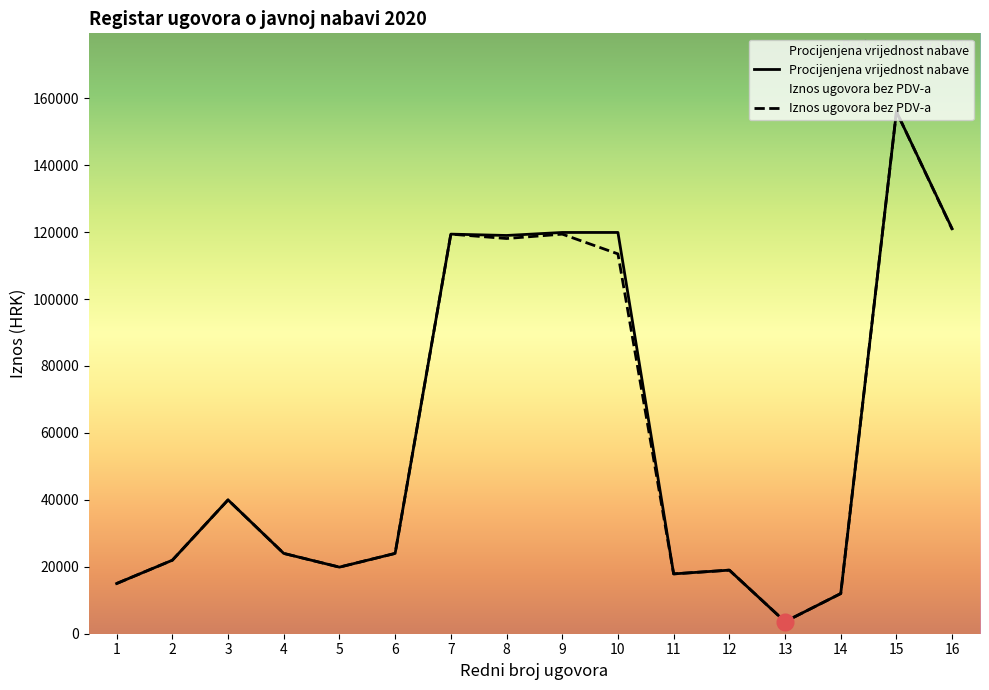

Reading left to right, transcribe all the data shown in this chart.

Procijenjena vrijednost nabave: 1=15000.0	2=21960.0	3=39990.0	4=24000.0	5=19896.0	6=24000.0	7=119400.0	8=119000.0	9=119900.0	10=119900.0	11=17880.0	12=19000.0	13=3600.0	14=12000.0	15=156000.0	16=121000.0
Iznos ugovora bez PDV-a: 1=15000.0	2=21960.0	3=39990.0	4=24000.0	5=19896.0	6=24000.0	7=119400.0	8=118088.0	9=119400.0	10=113496.0	11=17880.0	12=19000.0	13=3600.0	14=12000.0	15=156000.0	16=120835.7